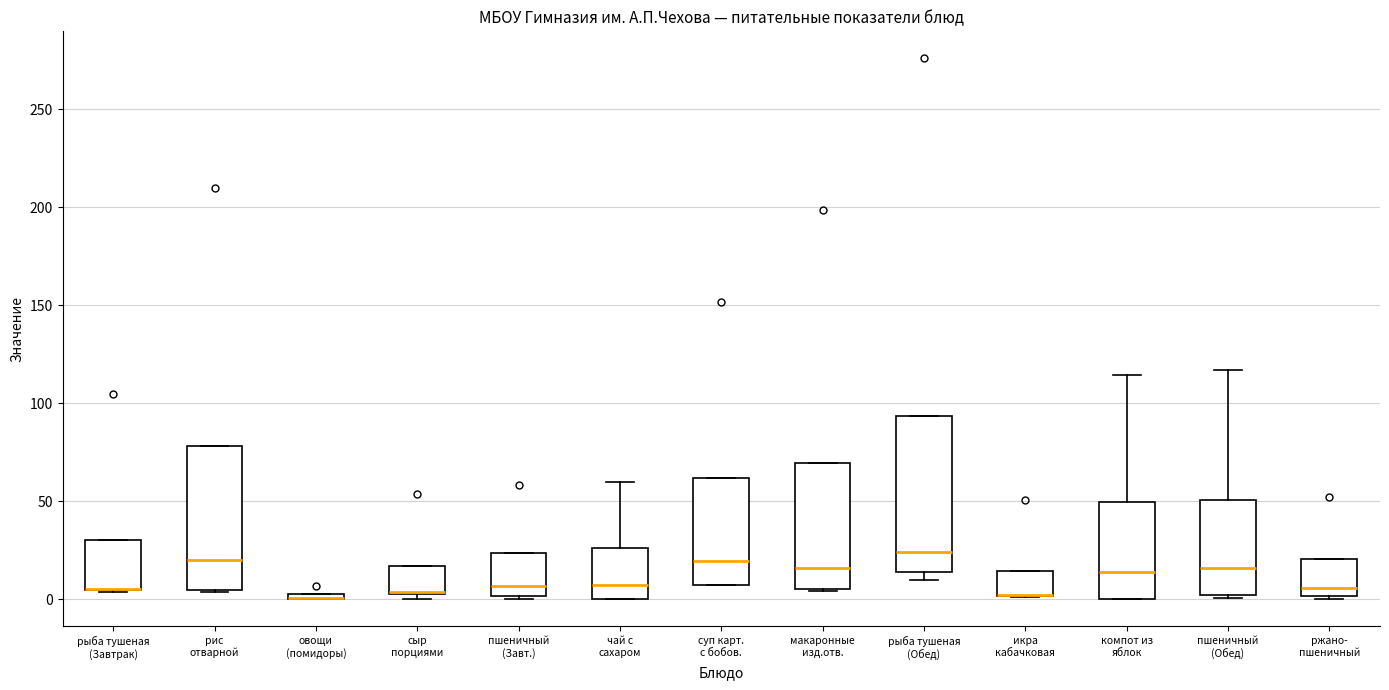

Where is the lower edge of the box for рыба тушеная (Обед) on the y-axis? The values are not printed on the chart, so give them approximately, as read against the axis.

15